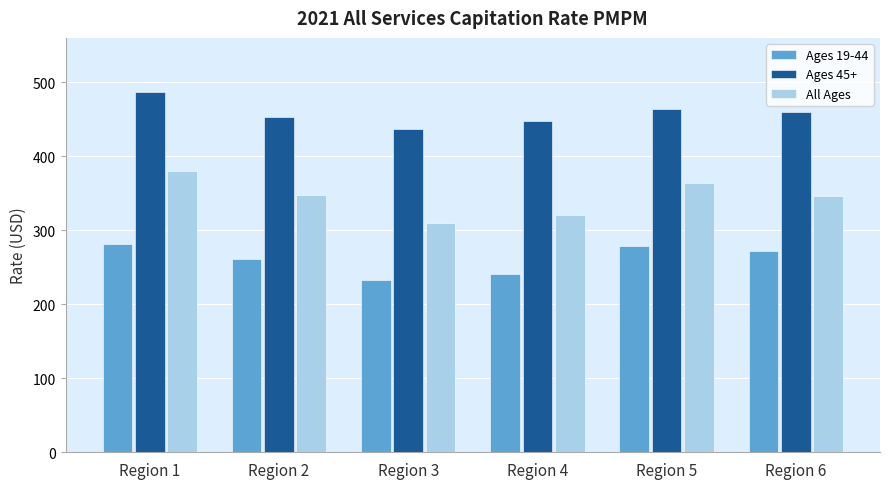

What is the smallest value displayed?

232.8